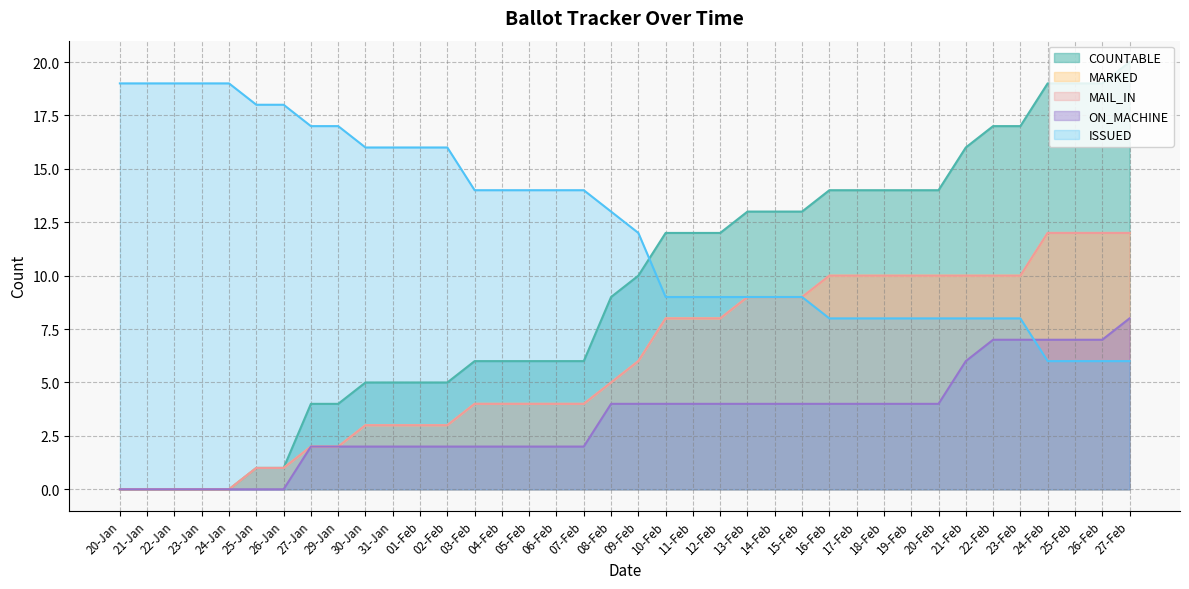

Which category has the highest value in the ISSUED series?

20-Jan